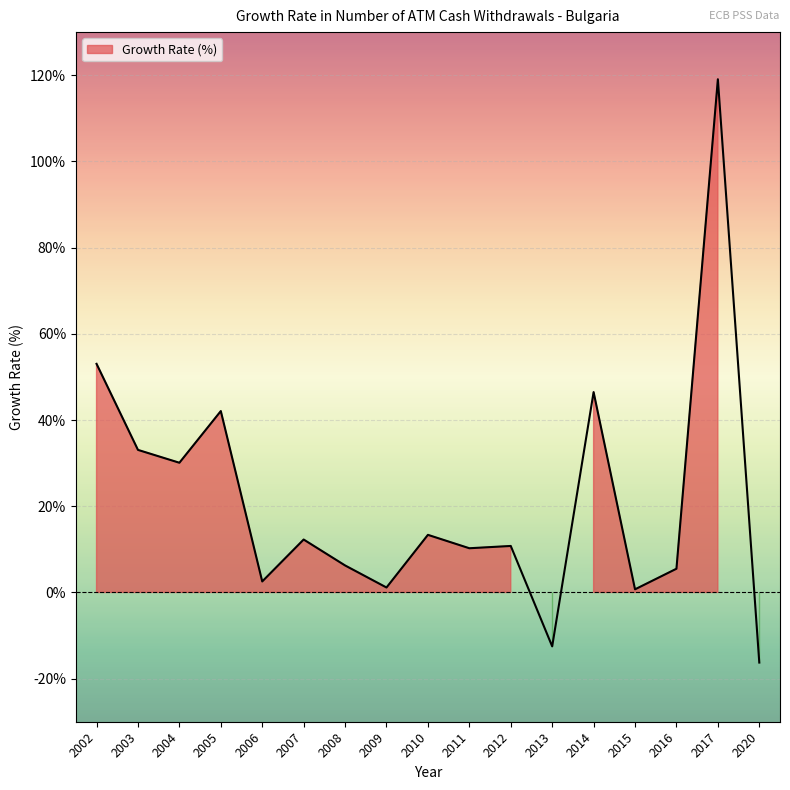

List the labels in order of value, largest first.

2017, 2002, 2014, 2005, 2003, 2004, 2010, 2007, 2012, 2011, 2008, 2016, 2006, 2009, 2015, 2013, 2020